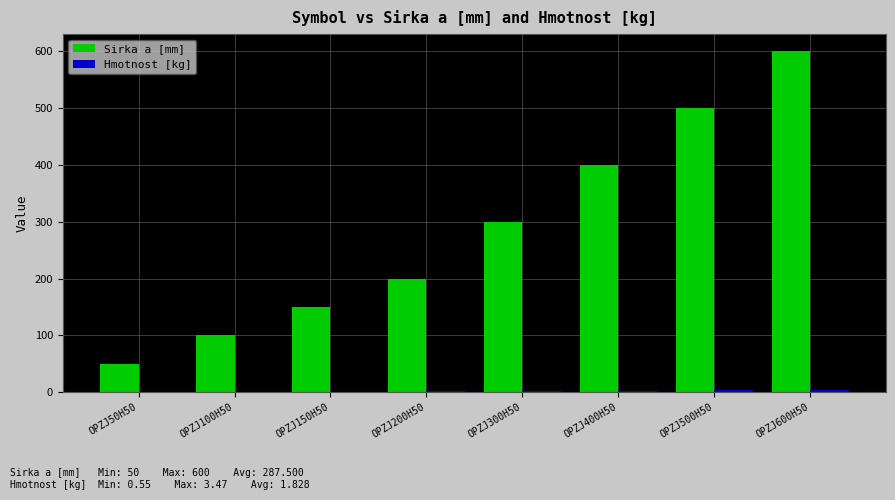

Which series has the largest total across all categories?

Sirka a [mm]